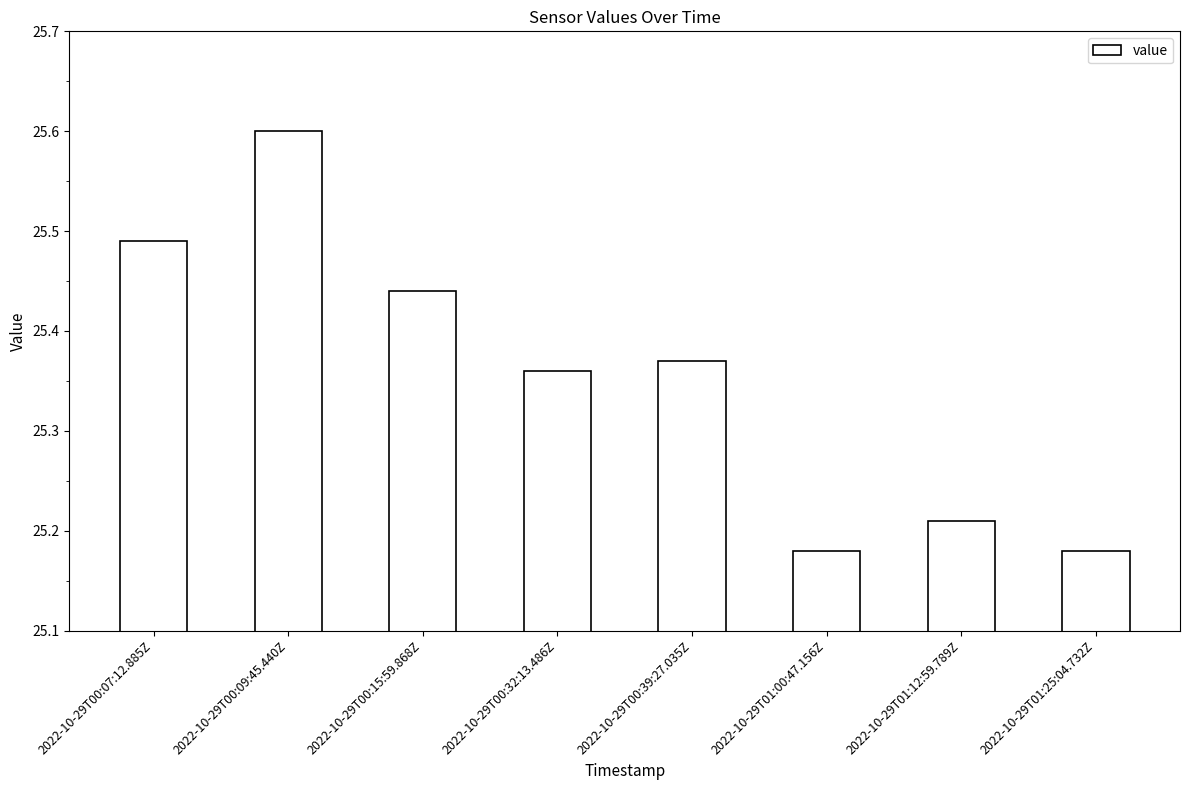

What is the maximum value shown in the chart?

25.6